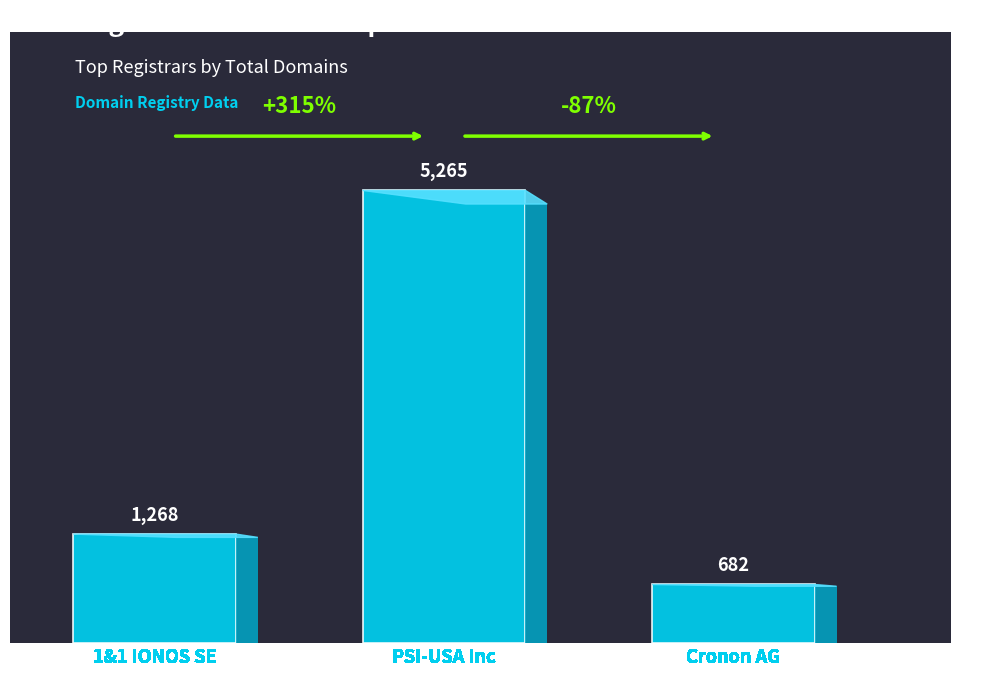

The value of net-adds-1-yr at RegistryGate GmbH is 3. True or false?

False